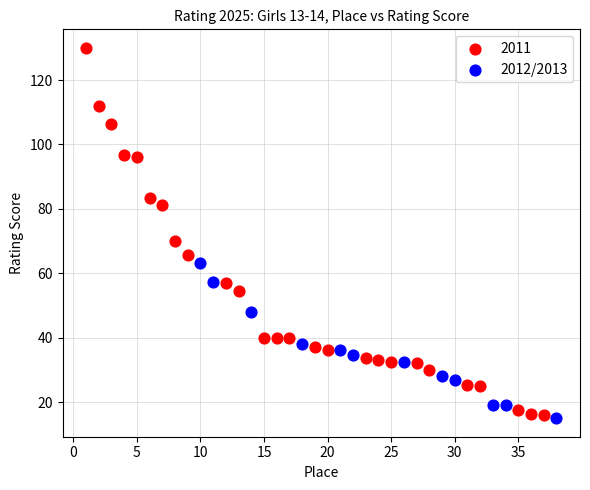

Which series contains the highest Y value?

2011